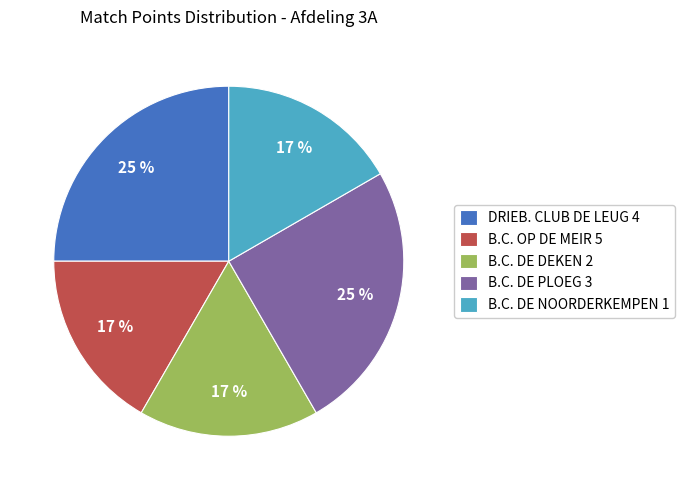

Does any single category account for the majority?

No